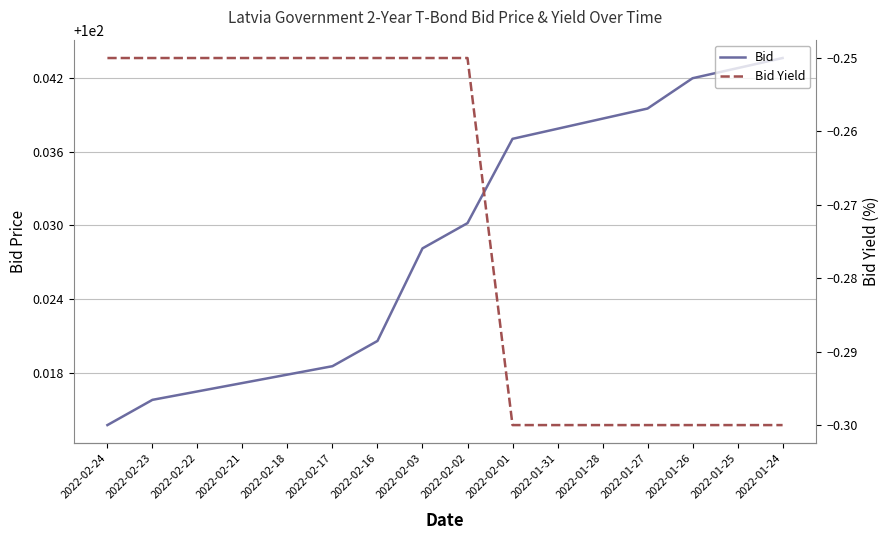

The Bid Yield series shows -0.2 at 2022-02-18. True or false?

True